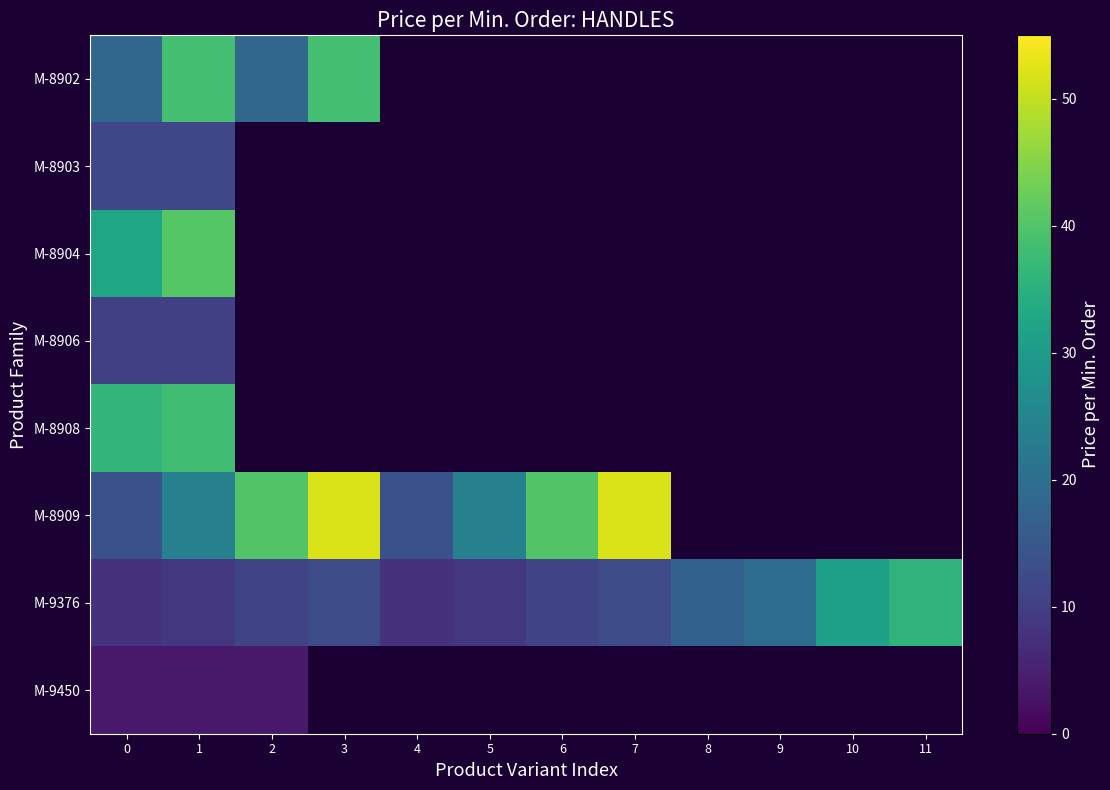

Which has a higher value, 3 or 2?

3